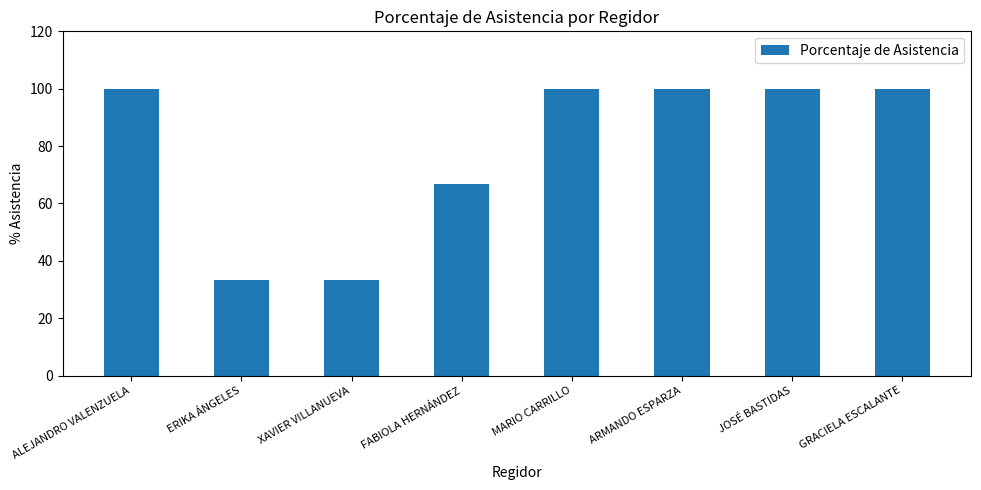

Reading left to right, what are all the values shown in this chart?

100.0	33.3	33.3	66.7	100.0	100.0	100.0	100.0